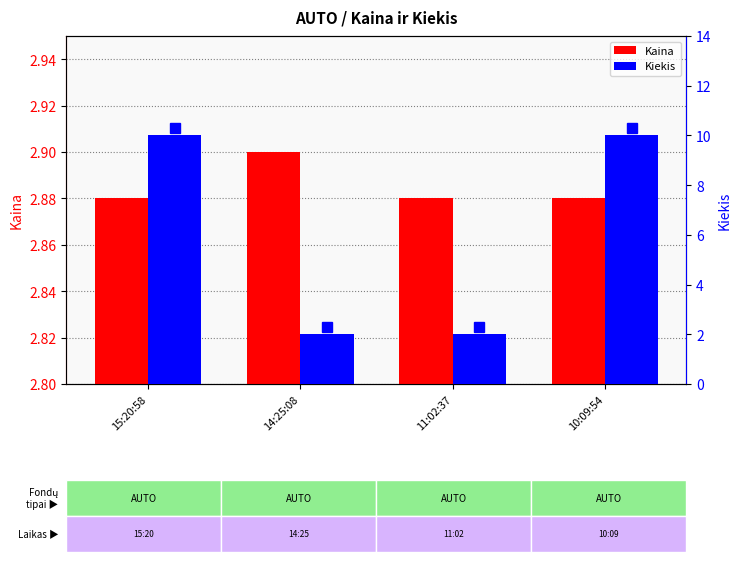

Between 14:25:08 and 11:02:37, which is larger?

14:25:08